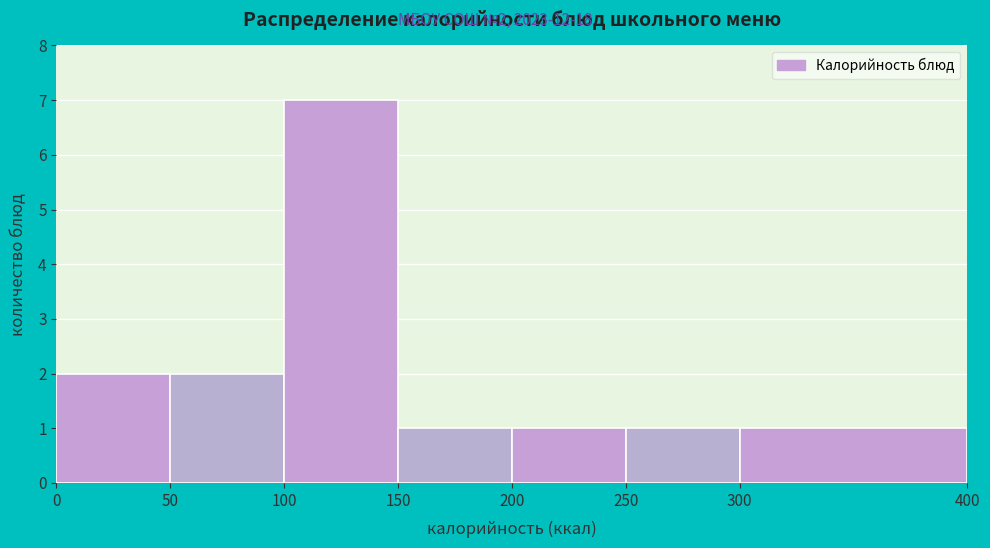

Over which range of the x-axis is the bar tallest?

100 to 150